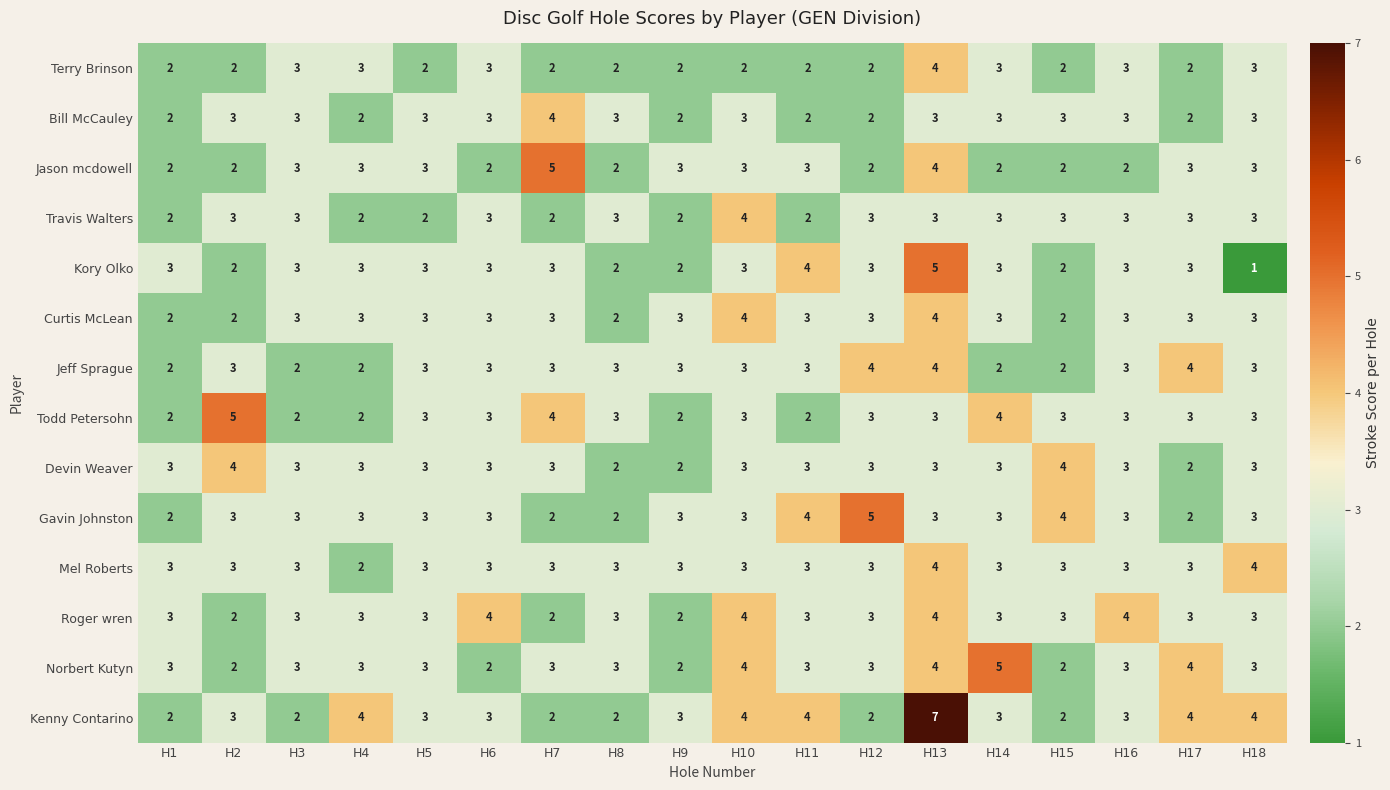

Which category has the lowest value across all series?

H18